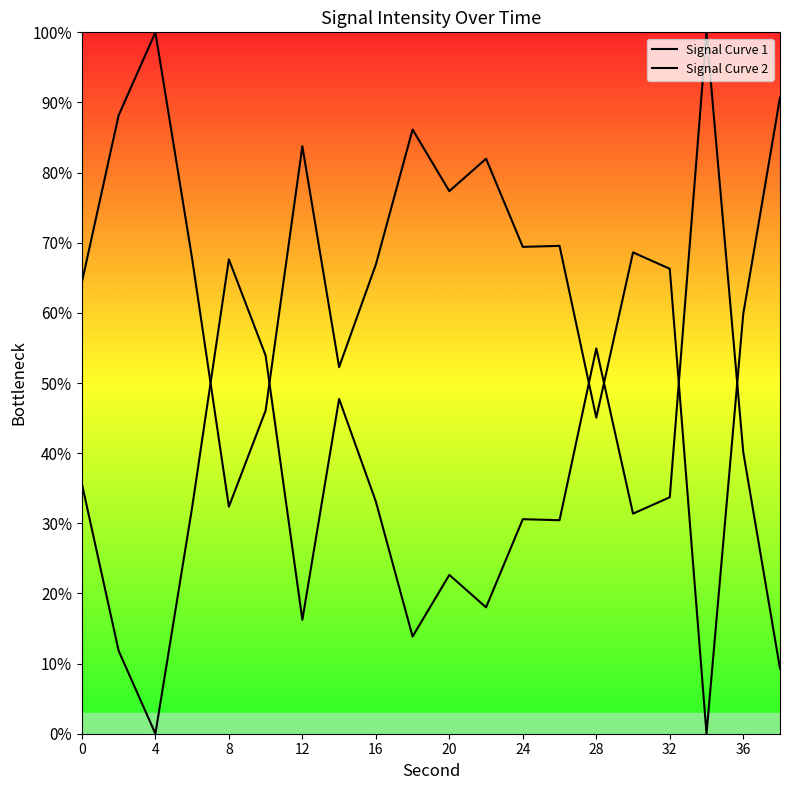

Does the chart have visible grid lines?

No